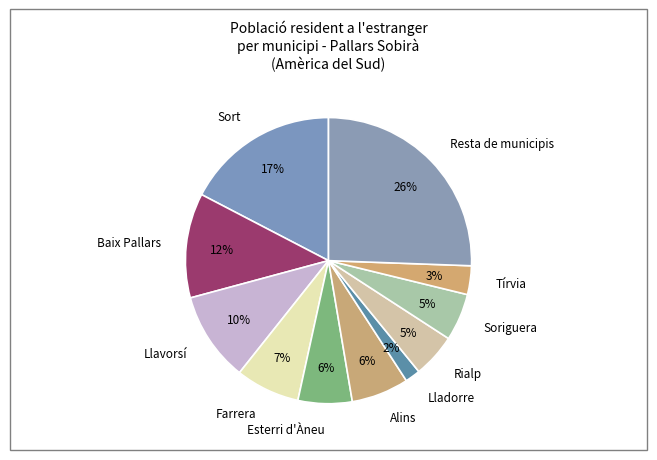

Is there any slice that represents more than half of the pie?

No